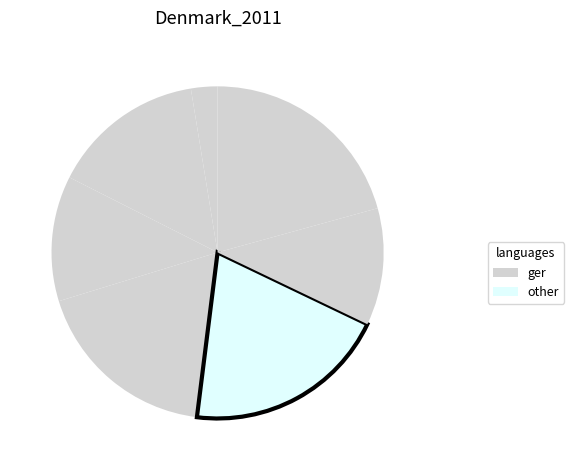

Is there a majority slice in this chart?

No